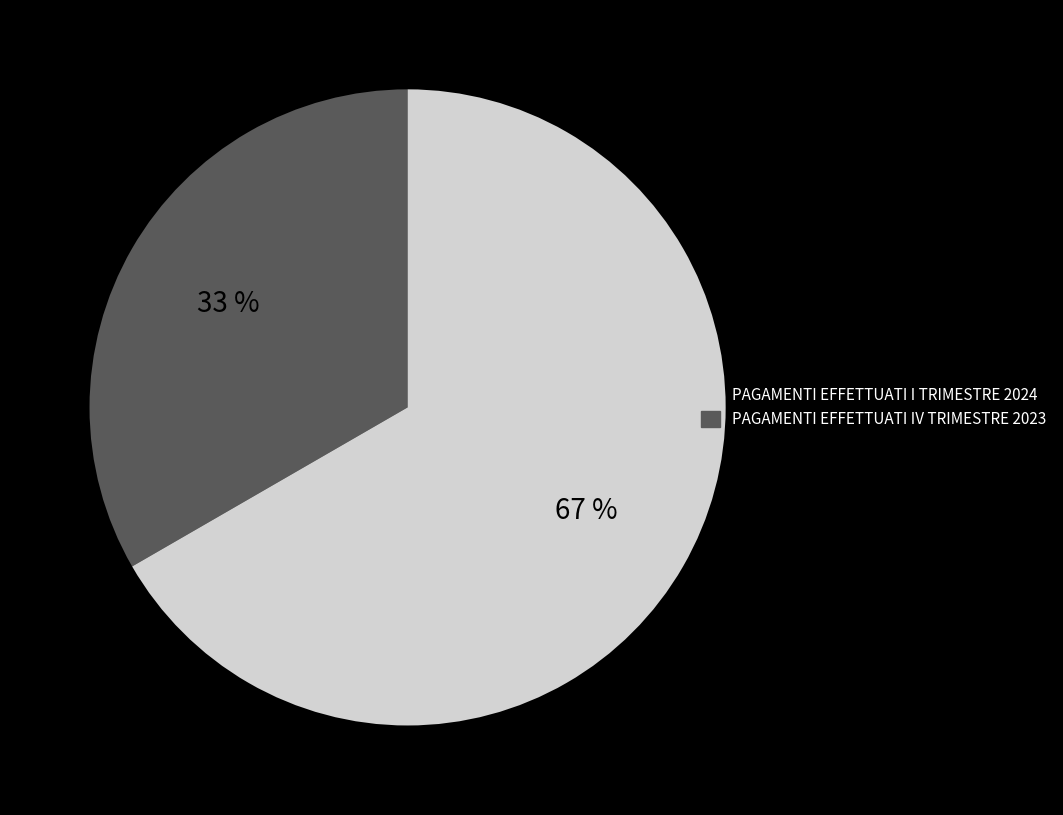

Count the number of slices in the pie.

2